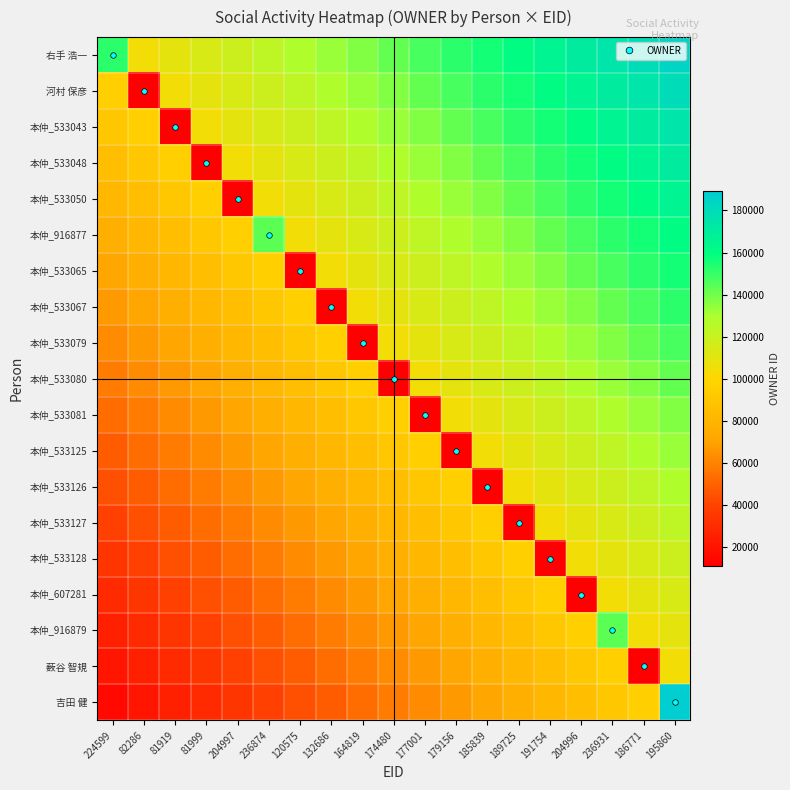

Reading left to right, what are all the values shown in this chart?

右手 浩一: 224599=151610.0	82286=104592.3	81919=109288.1	81999=113983.9	204997=118679.8	236874=123375.6	120575=128071.4	132686=132767.2	164819=137463.0	174480=142158.8	177001=146854.7	179156=151550.5	185839=156246.3	189725=160942.1	191754=165637.9	204996=170333.7	236931=175029.6	186771=179725.4	195860=184421.2
河村 保彦: 224599=95200.7	82286=10676.0	81919=104592.3	81999=109288.1	204997=113983.9	236874=118679.8	120575=123375.6	132686=128071.4	164819=132767.2	174480=137463.0	177001=142158.8	179156=146854.7	185839=151550.5	189725=156246.3	191754=160942.1	204996=165637.9	236931=170333.7	186771=175029.6	195860=179725.4
本仲_533043: 224599=90504.9	82286=95200.7	81919=11104.0	81999=104592.3	204997=109288.1	236874=113983.9	120575=118679.8	132686=123375.6	164819=128071.4	174480=132767.2	177001=137463.0	179156=142158.8	185839=146854.7	189725=151550.5	191754=156246.3	204996=160942.1	236931=165637.9	186771=170333.7	195860=175029.6
本仲_533048: 224599=85809.1	82286=90504.9	81919=95200.7	81999=11104.0	204997=104592.3	236874=109288.1	120575=113983.9	132686=118679.8	164819=123375.6	174480=128071.4	177001=132767.2	179156=137463.0	185839=142158.8	189725=146854.7	191754=151550.5	204996=156246.3	236931=160942.1	186771=165637.9	195860=170333.7
本仲_533050: 224599=81113.2	82286=85809.1	81919=90504.9	81999=95200.7	204997=11104.0	236874=104592.3	120575=109288.1	132686=113983.9	164819=118679.8	174480=123375.6	177001=128071.4	179156=132767.2	185839=137463.0	189725=142158.8	191754=146854.7	204996=151550.5	236931=156246.3	186771=160942.1	195860=165637.9
本仲_916877: 224599=76417.4	82286=81113.2	81919=85809.1	81999=90504.9	204997=95200.7	236874=143413.0	120575=104592.3	132686=109288.1	164819=113983.9	174480=118679.8	177001=123375.6	179156=128071.4	185839=132767.2	189725=137463.0	191754=142158.8	204996=146854.7	236931=151550.5	186771=156246.3	195860=160942.1
本仲_533065: 224599=71721.6	82286=76417.4	81919=81113.2	81999=85809.1	204997=90504.9	236874=95200.7	120575=11104.0	132686=104592.3	164819=109288.1	174480=113983.9	177001=118679.8	179156=123375.6	185839=128071.4	189725=132767.2	191754=137463.0	204996=142158.8	236931=146854.7	186771=151550.5	195860=156246.3
本仲_533067: 224599=67025.8	82286=71721.6	81919=76417.4	81999=81113.2	204997=85809.1	236874=90504.9	120575=95200.7	132686=11104.0	164819=104592.3	174480=109288.1	177001=113983.9	179156=118679.8	185839=123375.6	189725=128071.4	191754=132767.2	204996=137463.0	236931=142158.8	186771=146854.7	195860=151550.5
本仲_533079: 224599=62330.0	82286=67025.8	81919=71721.6	81999=76417.4	204997=81113.2	236874=85809.1	120575=90504.9	132686=95200.7	164819=11104.0	174480=104592.3	177001=109288.1	179156=113983.9	185839=118679.8	189725=123375.6	191754=128071.4	204996=132767.2	236931=137463.0	186771=142158.8	195860=146854.7
本仲_533080: 224599=57634.2	82286=62330.0	81919=67025.8	81999=71721.6	204997=76417.4	236874=81113.2	120575=85809.1	132686=90504.9	164819=95200.7	174480=11104.0	177001=104592.3	179156=109288.1	185839=113983.9	189725=118679.8	191754=123375.6	204996=128071.4	236931=132767.2	186771=137463.0	195860=142158.8
本仲_533081: 224599=52938.3	82286=57634.2	81919=62330.0	81999=67025.8	204997=71721.6	236874=76417.4	120575=81113.2	132686=85809.1	164819=90504.9	174480=95200.7	177001=11104.0	179156=104592.3	185839=109288.1	189725=113983.9	191754=118679.8	204996=123375.6	236931=128071.4	186771=132767.2	195860=137463.0
本仲_533125: 224599=48242.5	82286=52938.3	81919=57634.2	81999=62330.0	204997=67025.8	236874=71721.6	120575=76417.4	132686=81113.2	164819=85809.1	174480=90504.9	177001=95200.7	179156=11104.0	185839=104592.3	189725=109288.1	191754=113983.9	204996=118679.8	236931=123375.6	186771=128071.4	195860=132767.2
本仲_533126: 224599=43546.7	82286=48242.5	81919=52938.3	81999=57634.2	204997=62330.0	236874=67025.8	120575=71721.6	132686=76417.4	164819=81113.2	174480=85809.1	177001=90504.9	179156=95200.7	185839=11104.0	189725=104592.3	191754=109288.1	204996=113983.9	236931=118679.8	186771=123375.6	195860=128071.4
本仲_533127: 224599=38850.9	82286=43546.7	81919=48242.5	81999=52938.3	204997=57634.2	236874=62330.0	120575=67025.8	132686=71721.6	164819=76417.4	174480=81113.2	177001=85809.1	179156=90504.9	185839=95200.7	189725=11104.0	191754=104592.3	204996=109288.1	236931=113983.9	186771=118679.8	195860=123375.6
本仲_533128: 224599=34155.1	82286=38850.9	81919=43546.7	81999=48242.5	204997=52938.3	236874=57634.2	120575=62330.0	132686=67025.8	164819=71721.6	174480=76417.4	177001=81113.2	179156=85809.1	185839=90504.9	189725=95200.7	191754=11104.0	204996=104592.3	236931=109288.1	186771=113983.9	195860=118679.8
本仲_607281: 224599=29459.3	82286=34155.1	81919=38850.9	81999=43546.7	204997=48242.5	236874=52938.3	120575=57634.2	132686=62330.0	164819=67025.8	174480=71721.6	177001=76417.4	179156=81113.2	185839=85809.1	189725=90504.9	191754=95200.7	204996=11104.0	236931=104592.3	186771=109288.1	195860=113983.9
本仲_916879: 224599=24763.4	82286=29459.3	81919=34155.1	81999=38850.9	204997=43546.7	236874=48242.5	120575=52938.3	132686=57634.2	164819=62330.0	174480=67025.8	177001=71721.6	179156=76417.4	185839=81113.2	189725=85809.1	191754=90504.9	204996=95200.7	236931=143413.0	186771=104592.3	195860=109288.1
薮谷 智規: 224599=20067.6	82286=24763.4	81919=29459.3	81999=34155.1	204997=38850.9	236874=43546.7	120575=48242.5	132686=52938.3	164819=57634.2	174480=62330.0	177001=67025.8	179156=71721.6	185839=76417.4	189725=81113.2	191754=85809.1	204996=90504.9	236931=95200.7	186771=11104.0	195860=104592.3
吉田 健: 224599=15371.8	82286=20067.6	81919=24763.4	81999=29459.3	204997=34155.1	236874=38850.9	120575=43546.7	132686=48242.5	164819=52938.3	174480=57634.2	177001=62330.0	179156=67025.8	185839=71721.6	189725=76417.4	191754=81113.2	204996=85809.1	236931=90504.9	186771=95200.7	195860=189117.0